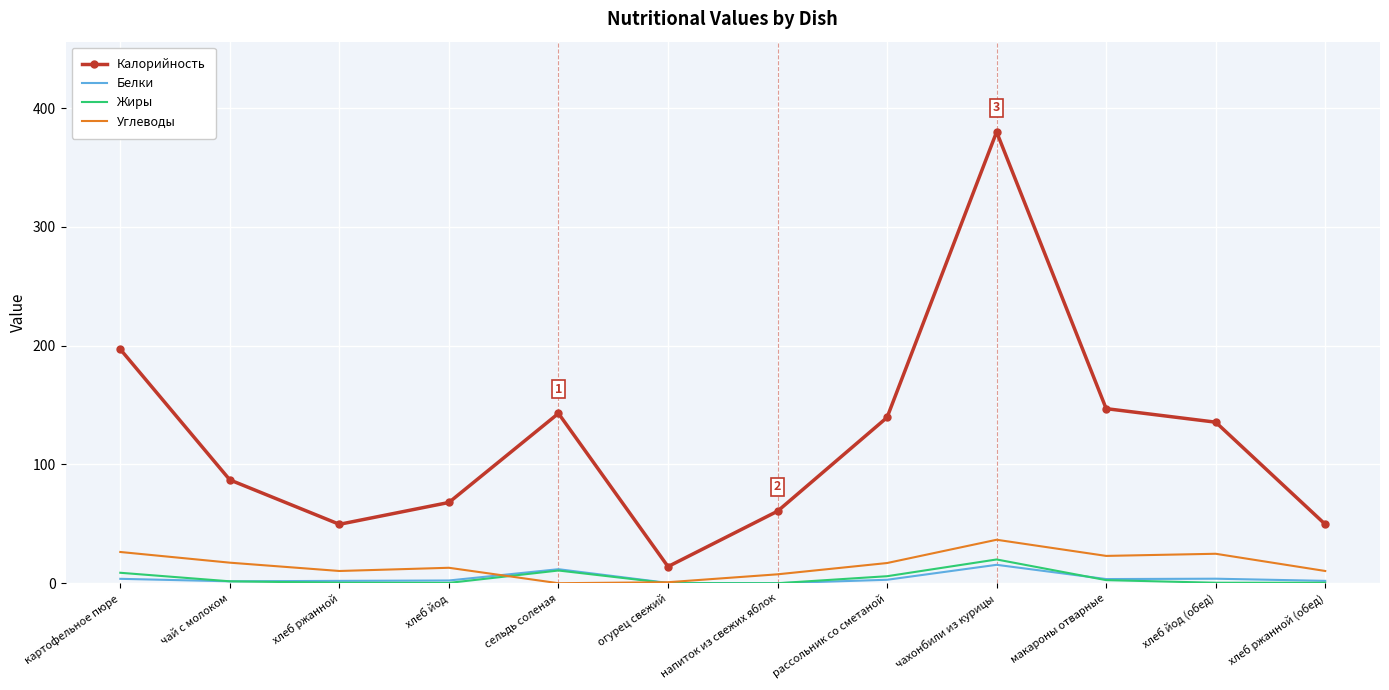

What is the sum of the Жиры values at огурец свежий and хлеб йод (обед)?

0.4